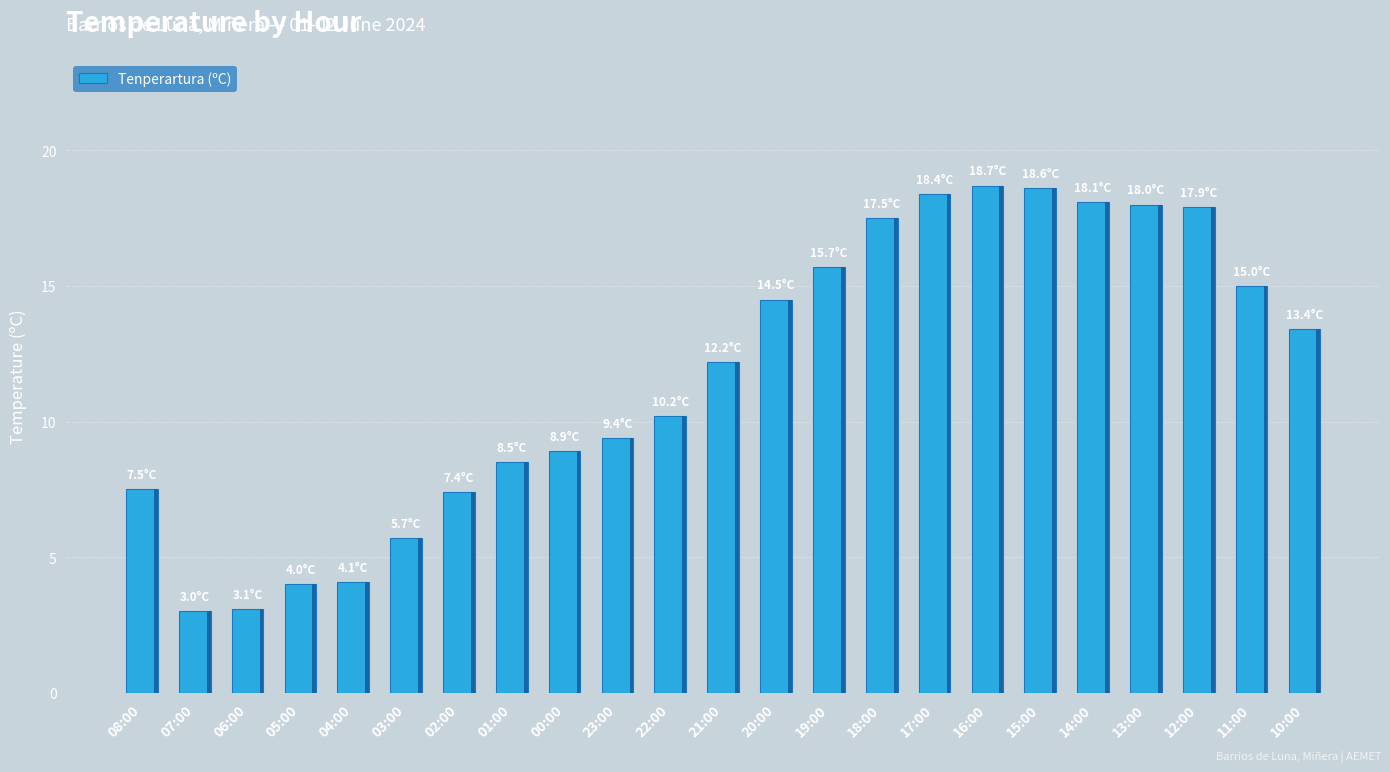

How many values are below 12?

11